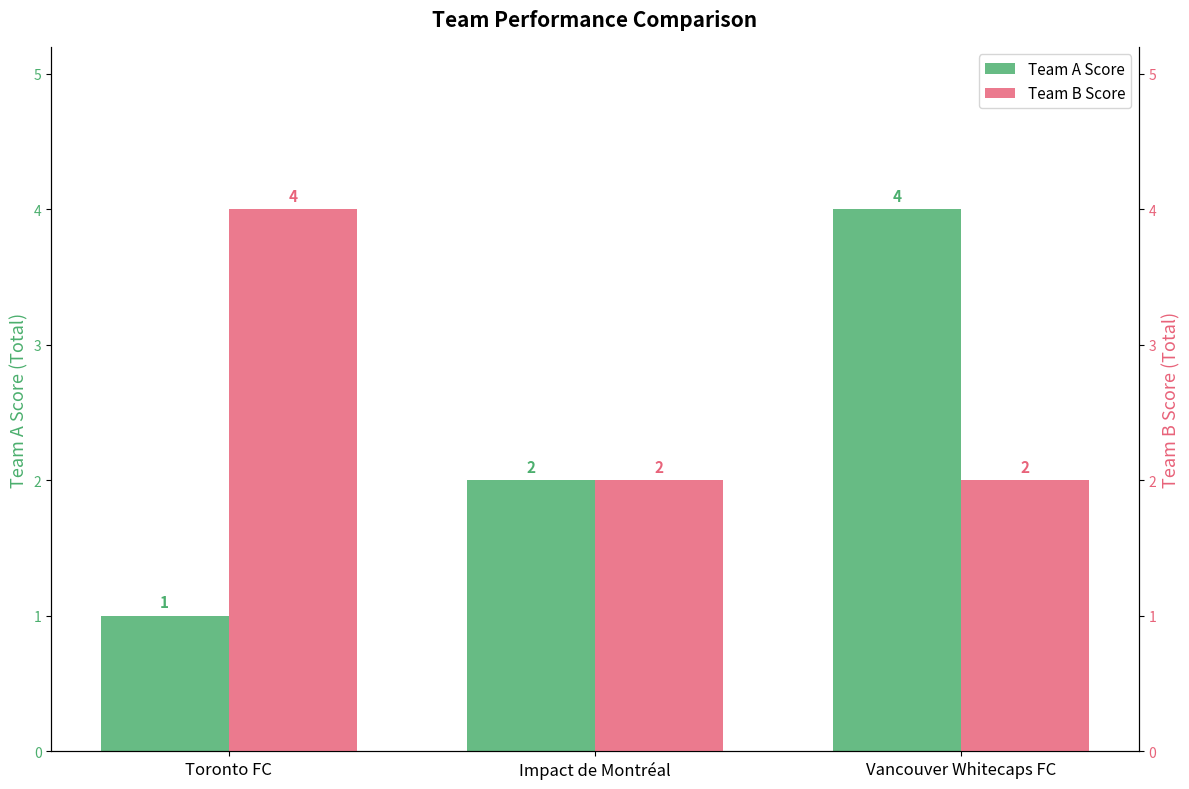

Reading left to right, list all the values displayed in this chart.

Team A Score: Toronto FC=1	Impact de Montréal=2	Vancouver Whitecaps FC=4
Team B Score: Toronto FC=4	Impact de Montréal=2	Vancouver Whitecaps FC=2